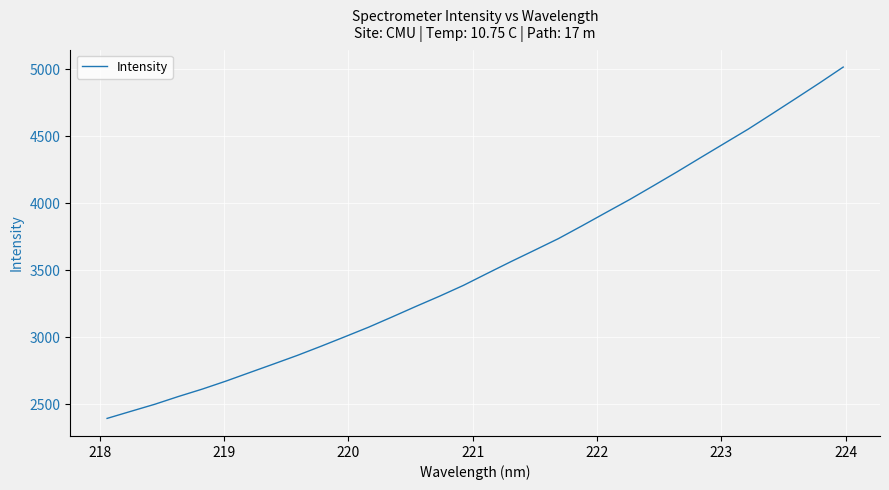

What is the maximum value shown in the chart?

5014.9